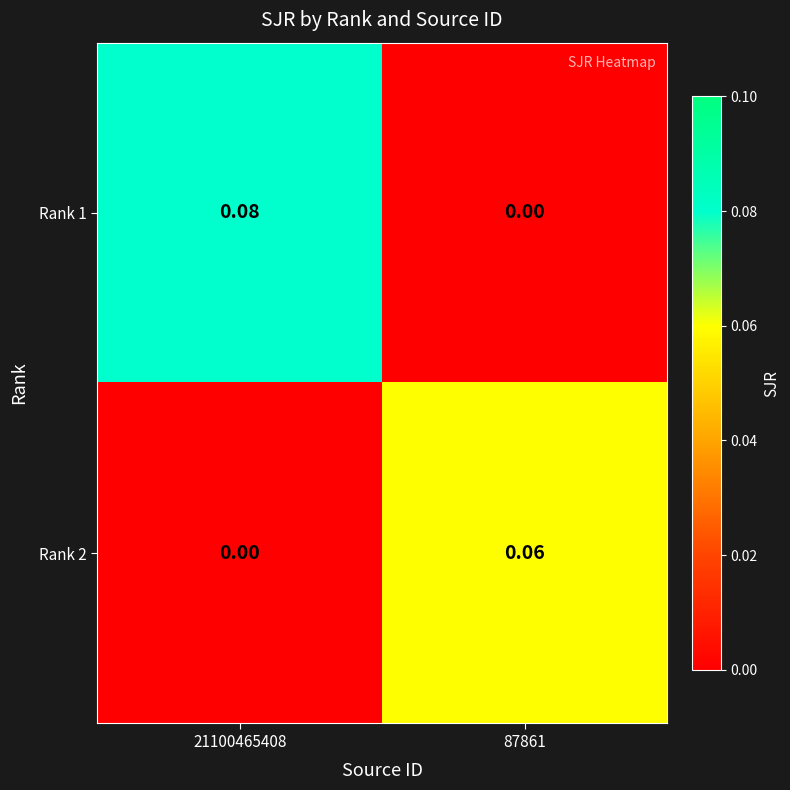

How many data points in Rank 1 are above 0?

1